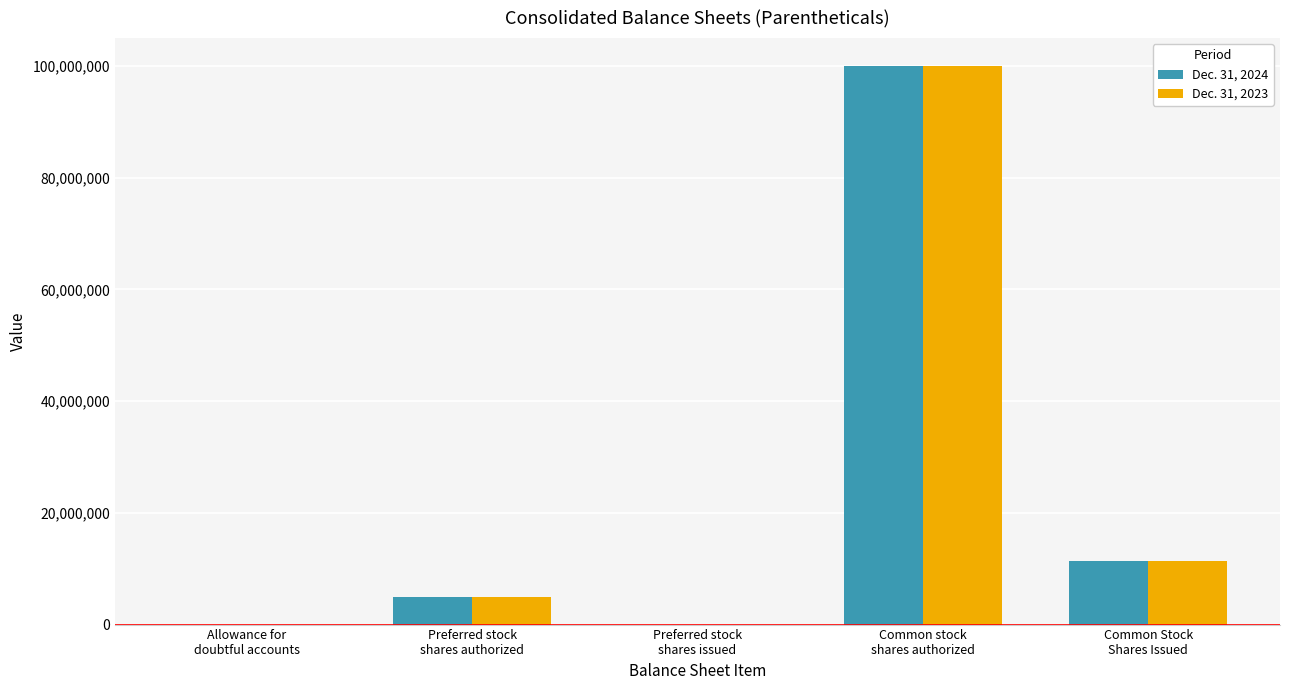

Count the number of data series in this chart.

2